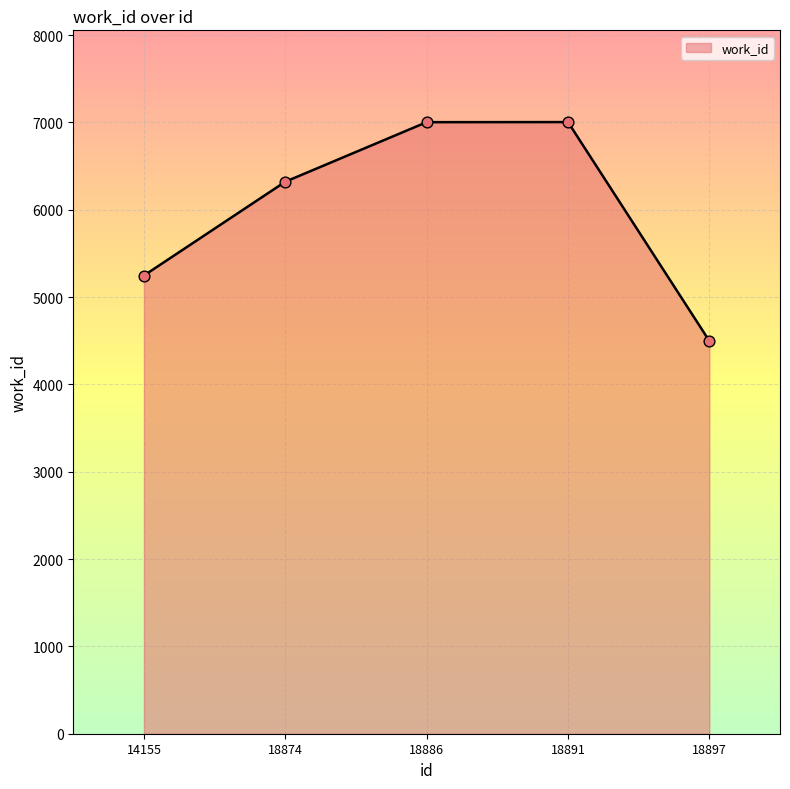

Between 18897 and 14155, which is larger?

14155